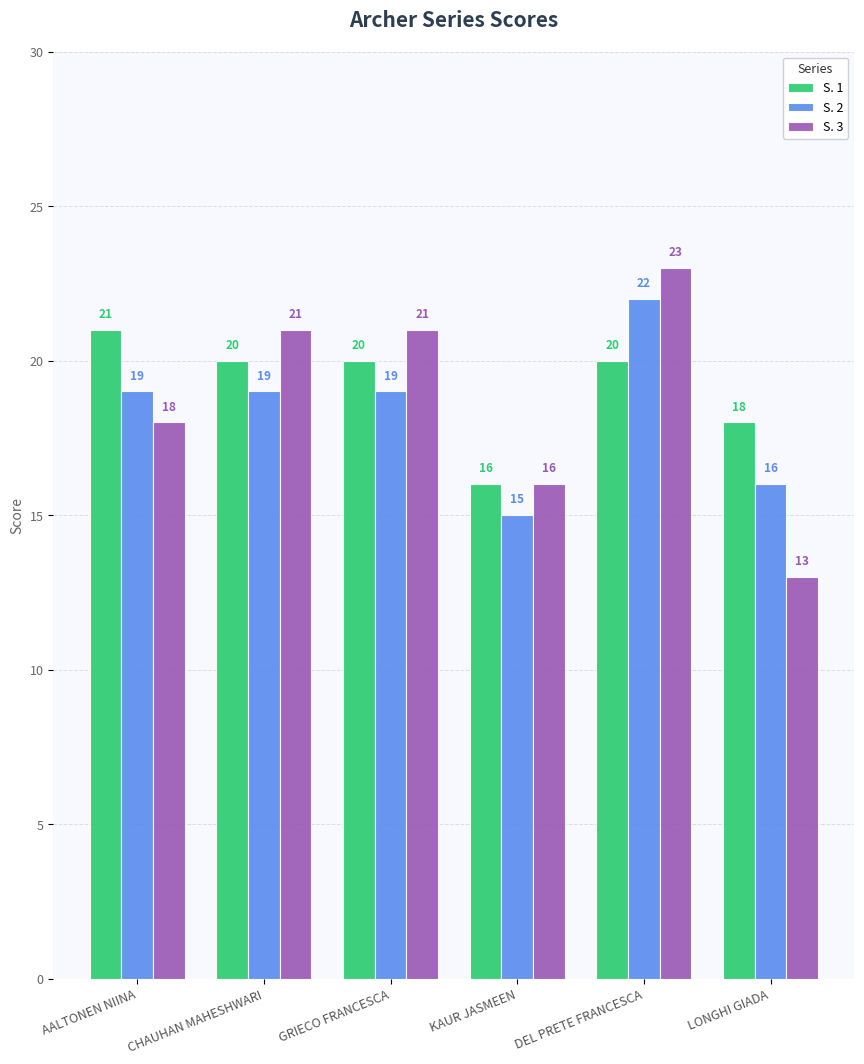

What is the total value across all series at DEL PRETE FRANCESCA?

65